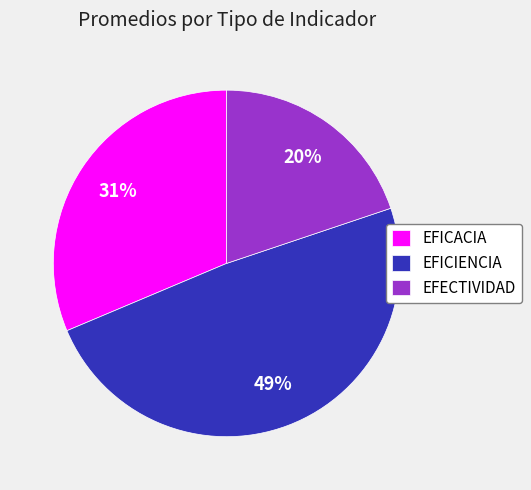

The EFICACIA slice represents 31% of the pie. True or false?

True